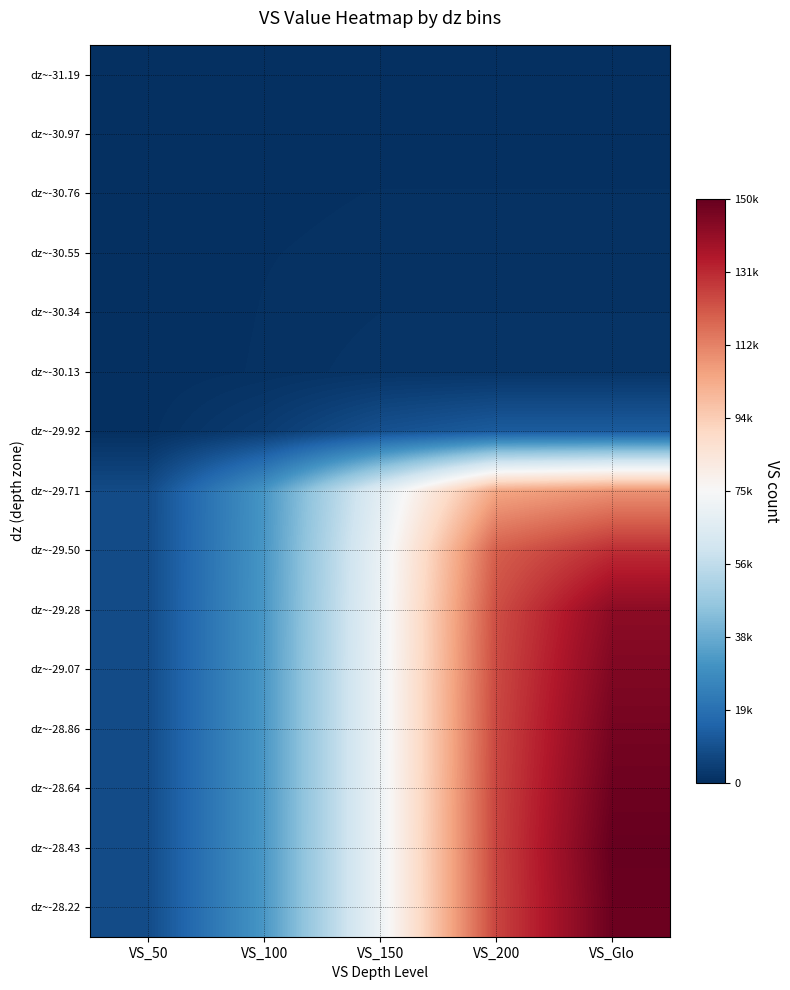

How many categories are shown in the chart?

5